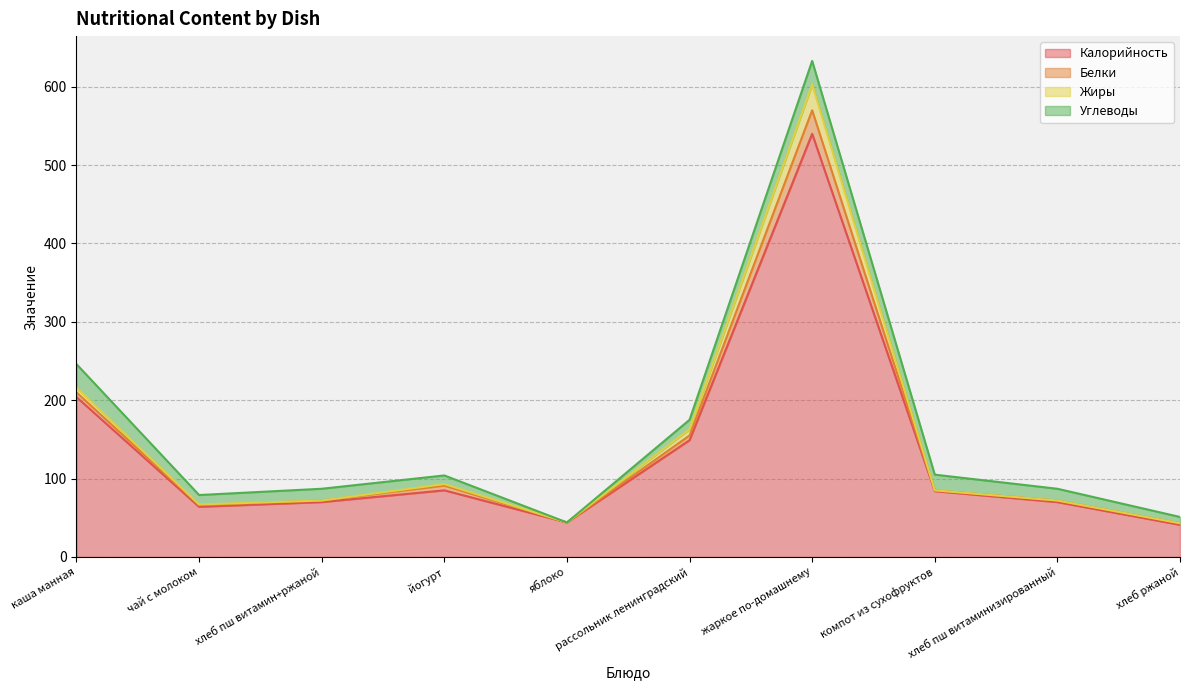

What is the minimum value for Калорийность?

41